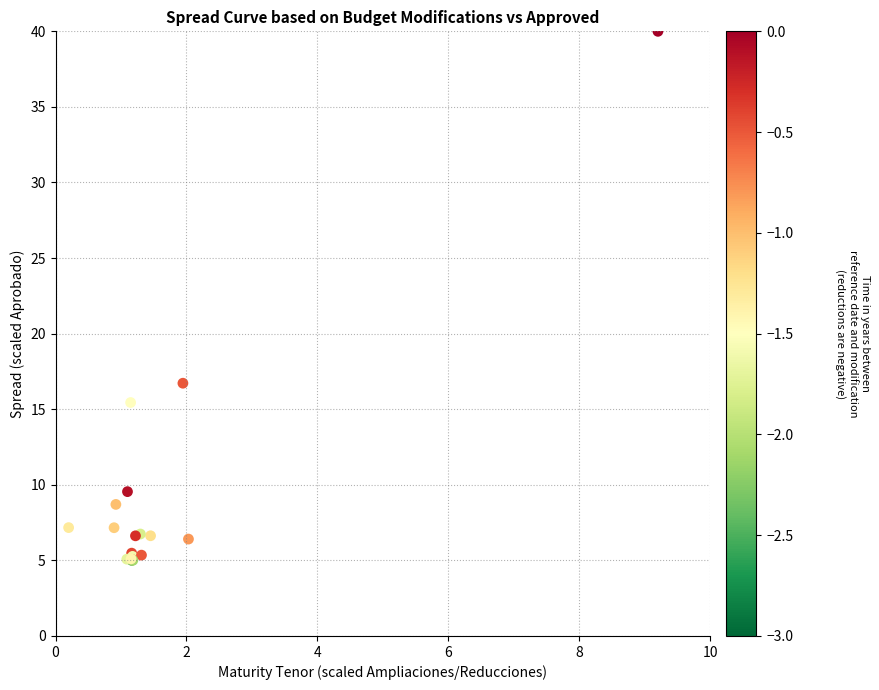

What Y value in the scatter plot is closest to 22?

16.7